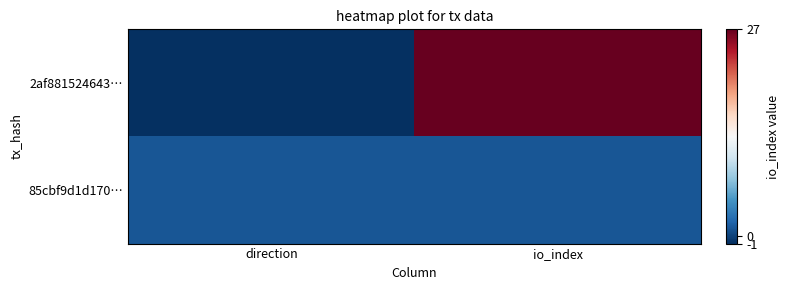

At io_index, list the series in order from smallest to largest.

85cbf9d1d170…, 2af881524643…